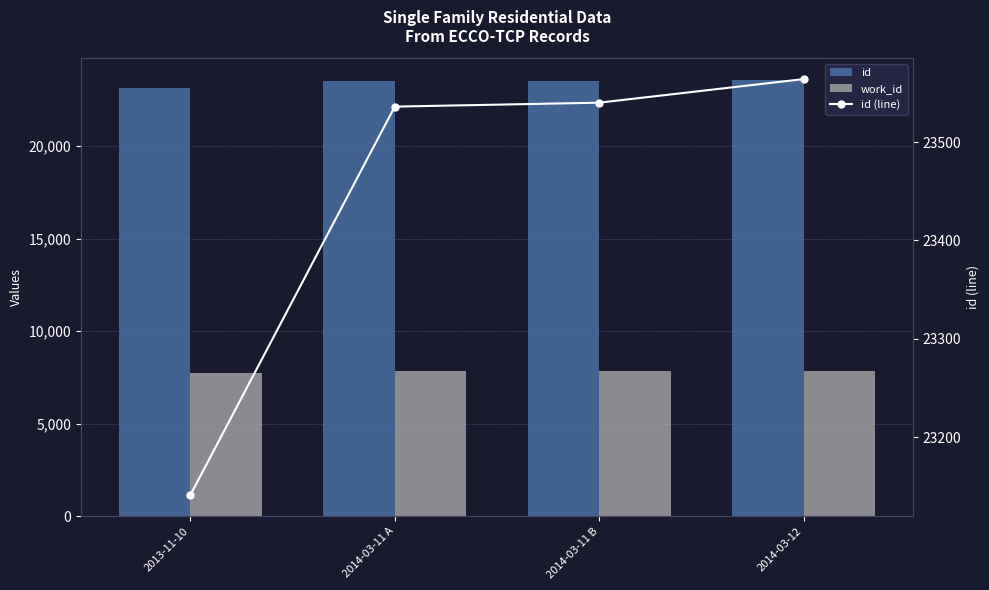

What is the spread (max minus min) of values at 2014-03-12?

15729